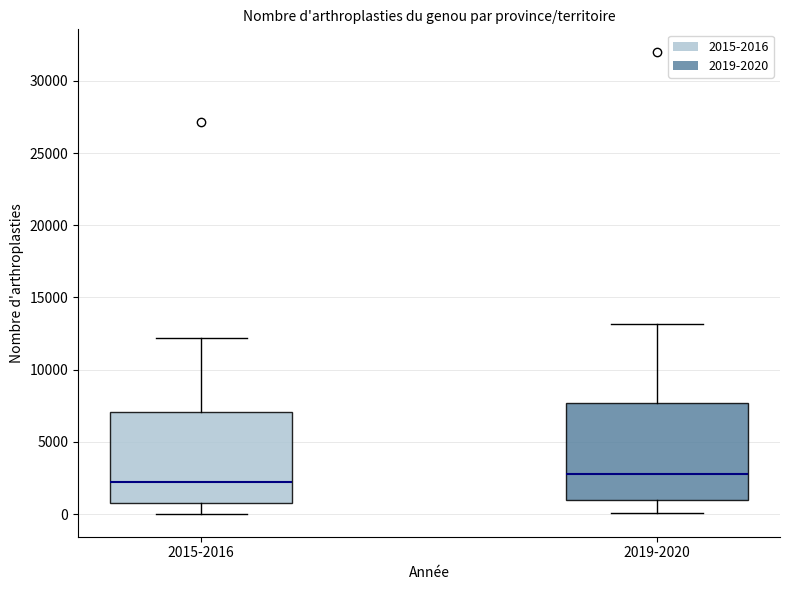

Reading left to right, read every box against the y-axis: the position of its median line, the range the box covers, and the ends of its whiskers. The values are not printed on the chart, so give them approximately, as read against the axis.

2015-2016: median 2000, box 1000 to 7000, whiskers 0 to 12000
2019-2020: median 3000, box 1000 to 7500, whiskers 0 to 13000